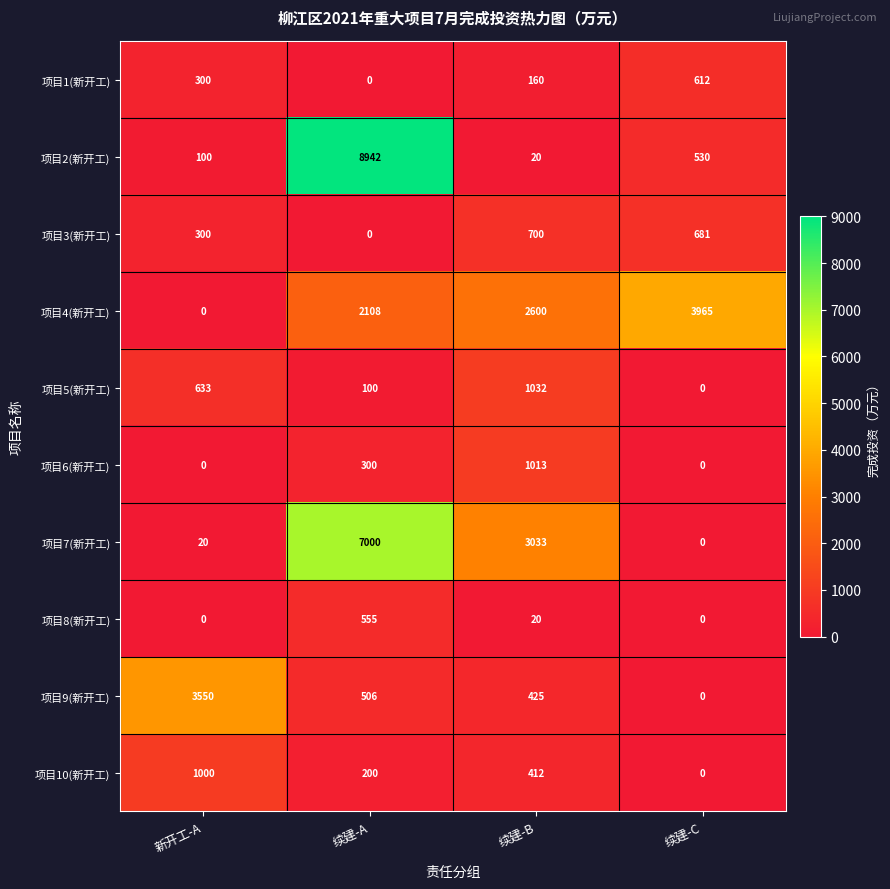

What is the spread (max minus min) of values at 新开工-A?

3550